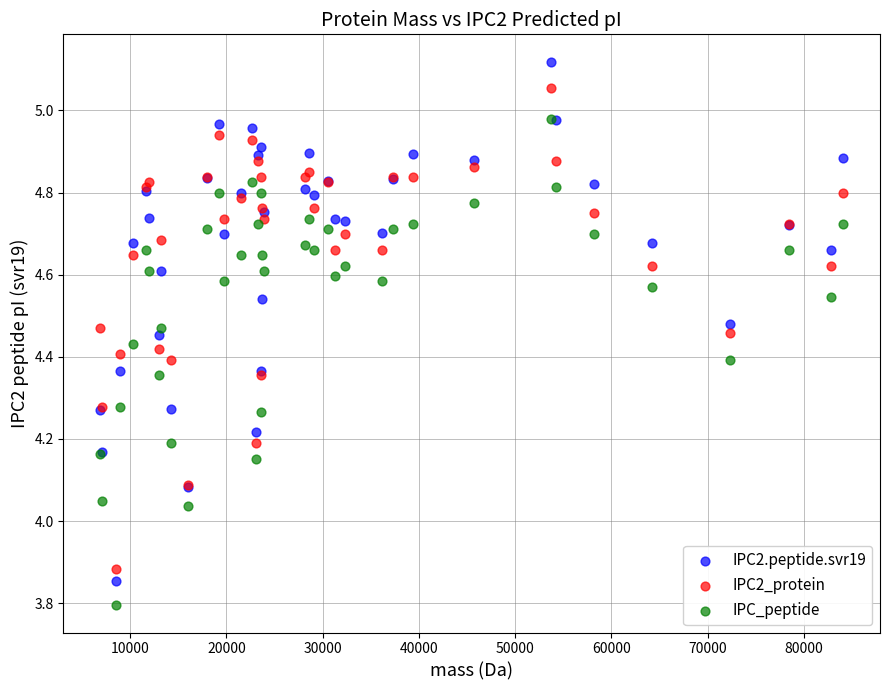

What are all the series names shown in the legend?

IPC2.peptide.svr19, IPC2_protein, IPC_peptide